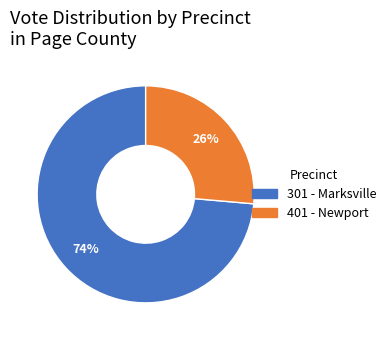

To the nearest percent, what is the average slice percentage?

50%